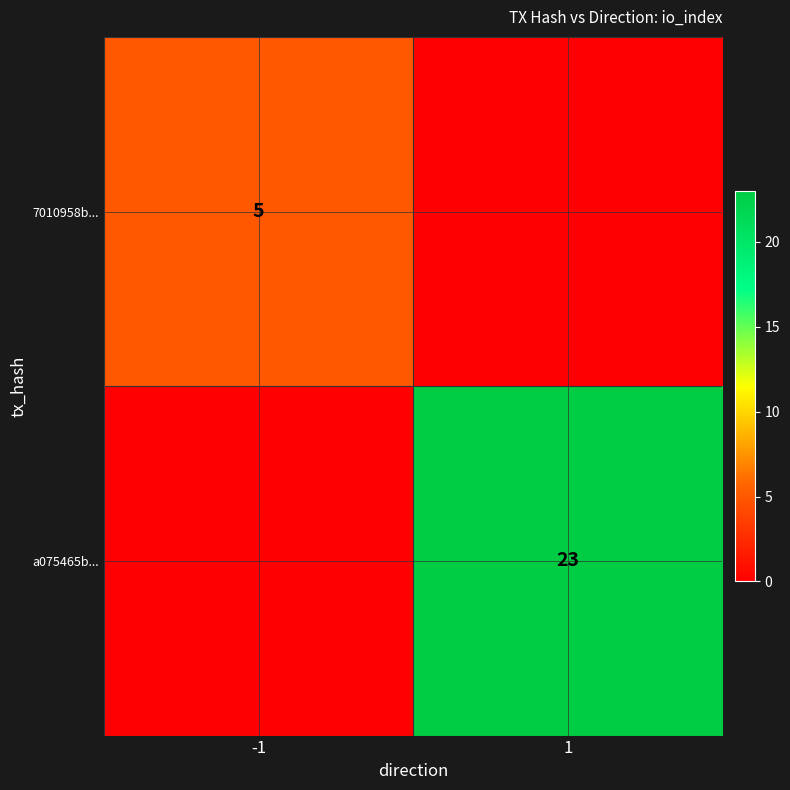

What is the total value across all series at -1?

5